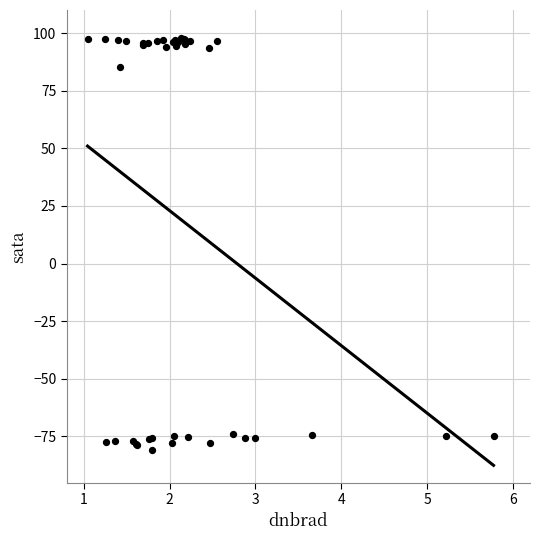

What Y value in the scatter plot is closest to 8?

85.2